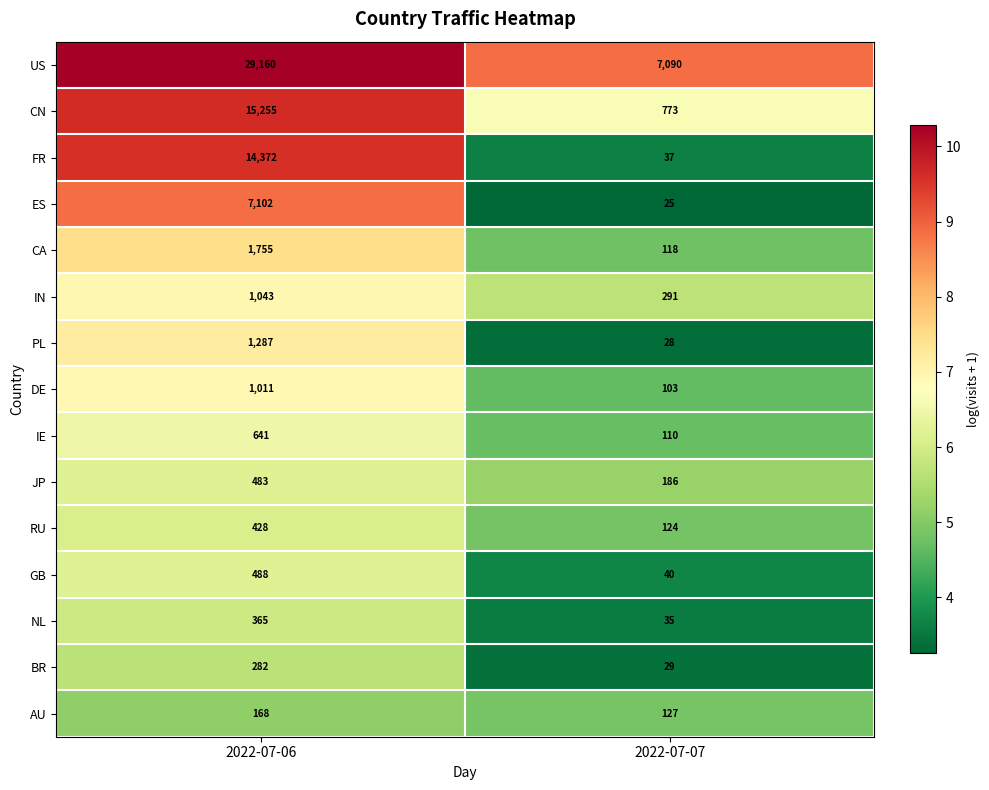

How many categories are shown in the chart?

2